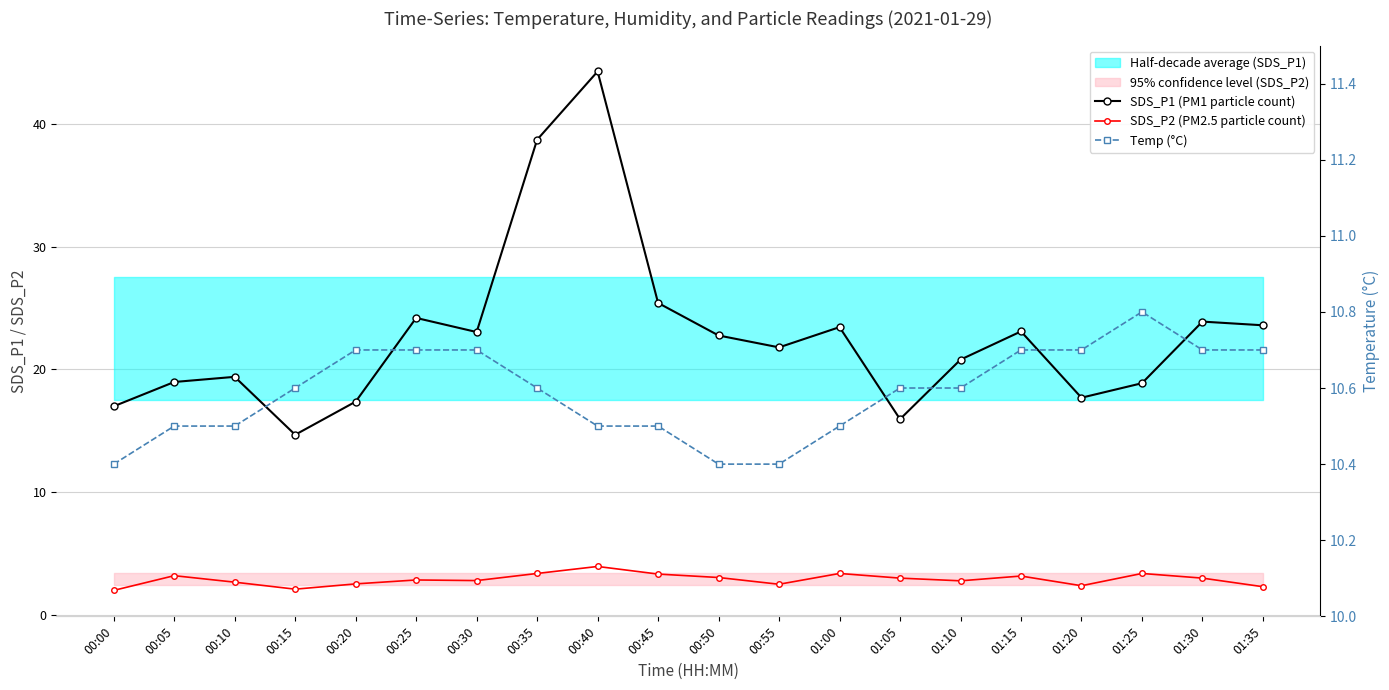

List the series in order of their overall mean, lowest first.

SDS_P2 (PM2.5 particle count), Temp (°C), SDS_P1 (PM1 particle count)